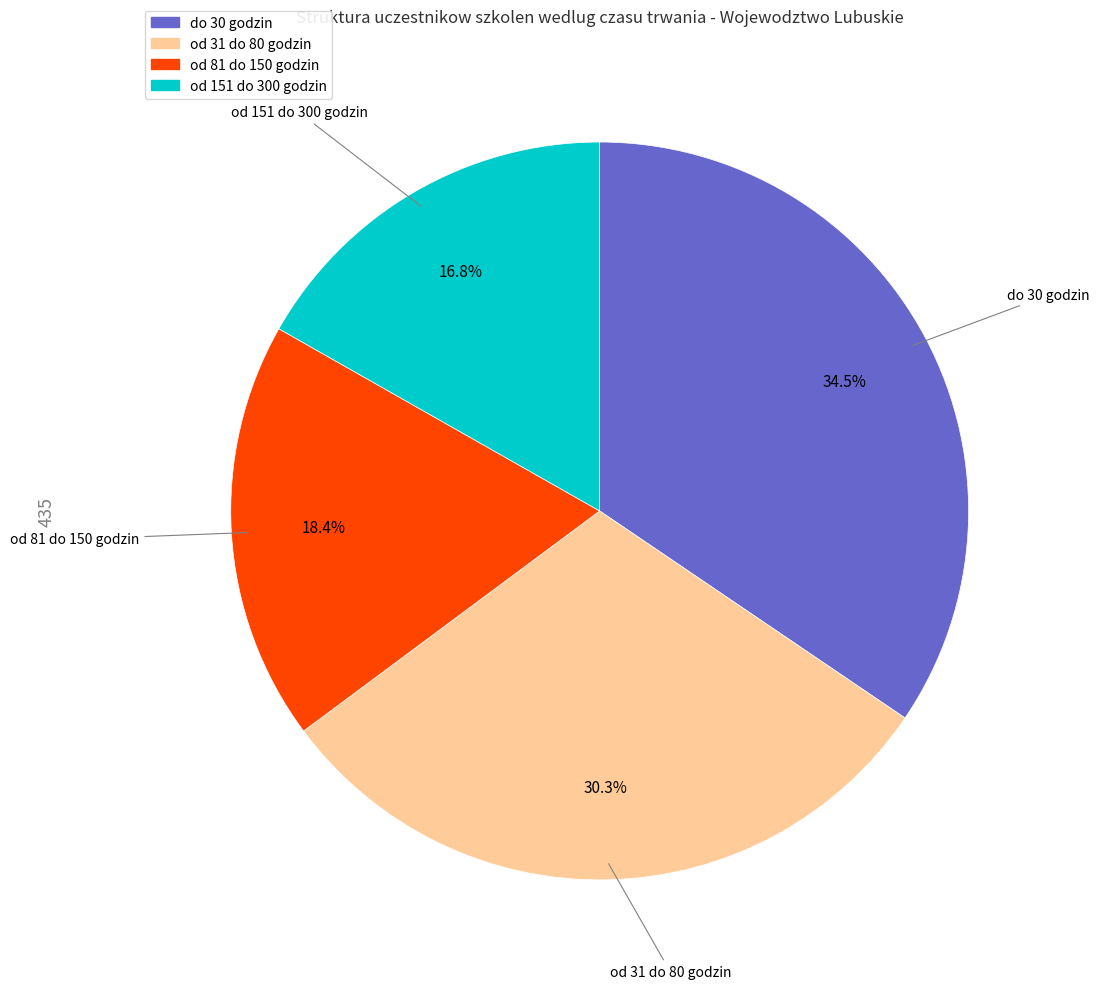

Is the sum of do 30 godzin and od 151 do 300 godzin greater than half?

Yes